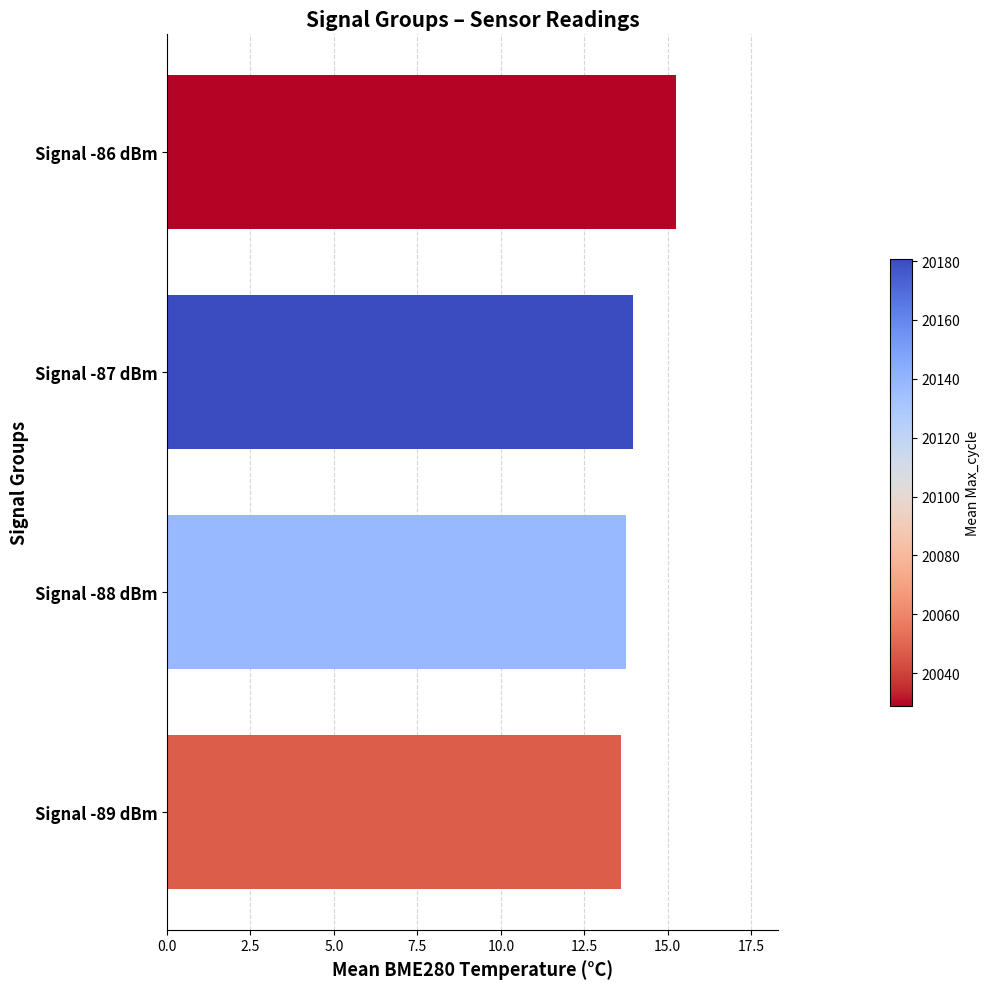

What is the difference between the maximum and minimum values?

1.7